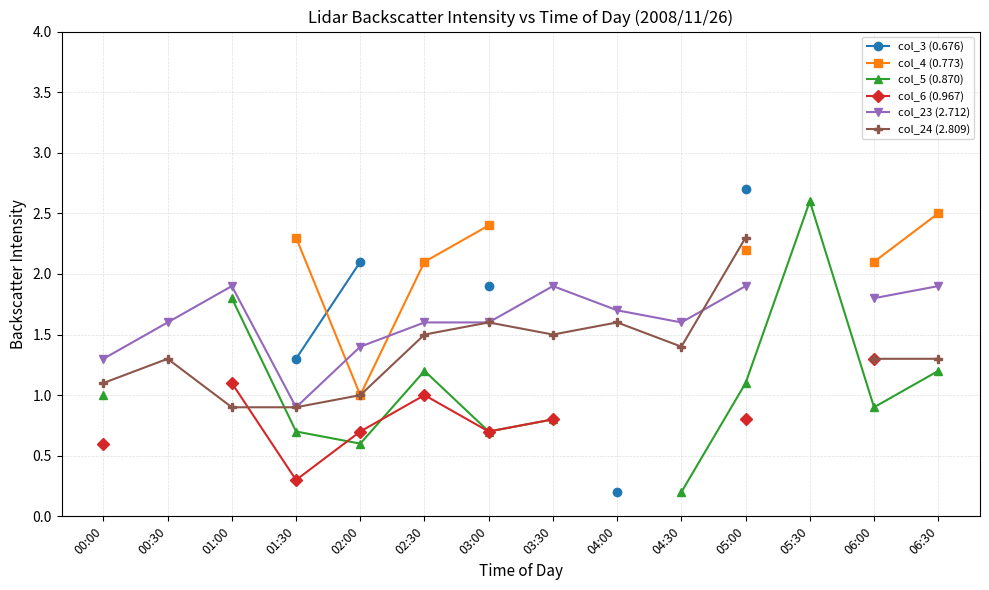

How many categories are shown in the chart?

14